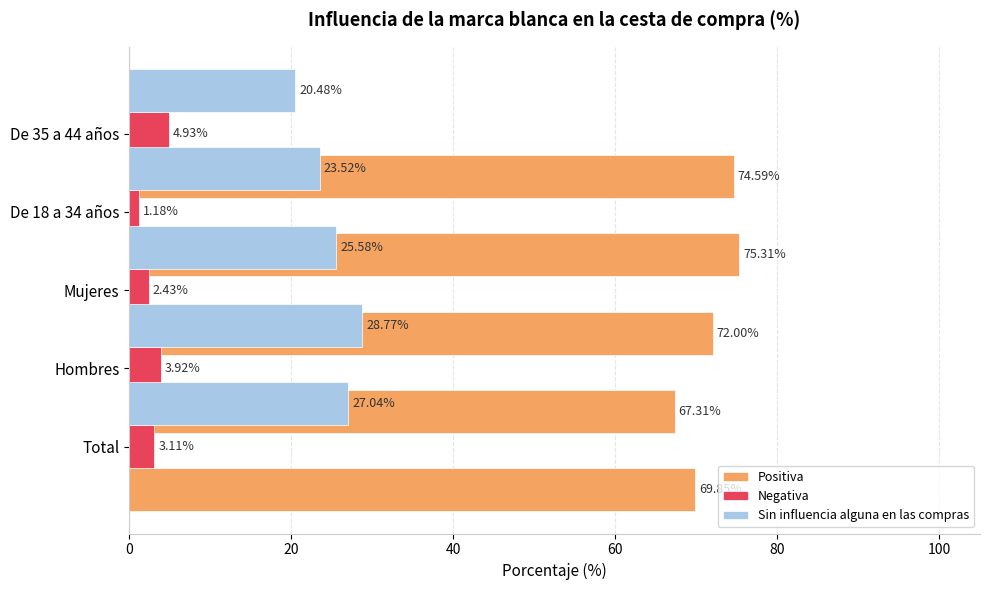

At how many categories does at least one series exceed 11?

5